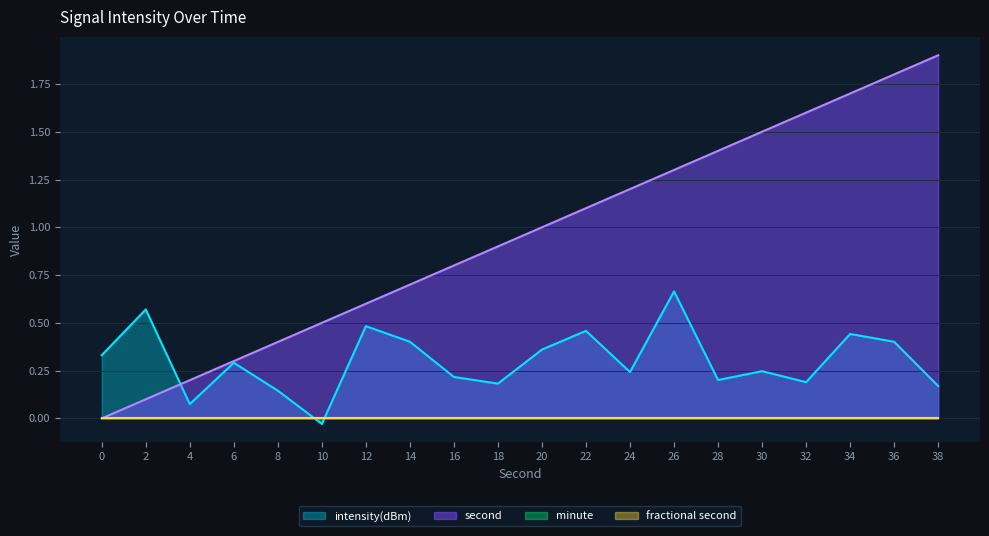

Which has a higher value, 10 or 22?

22